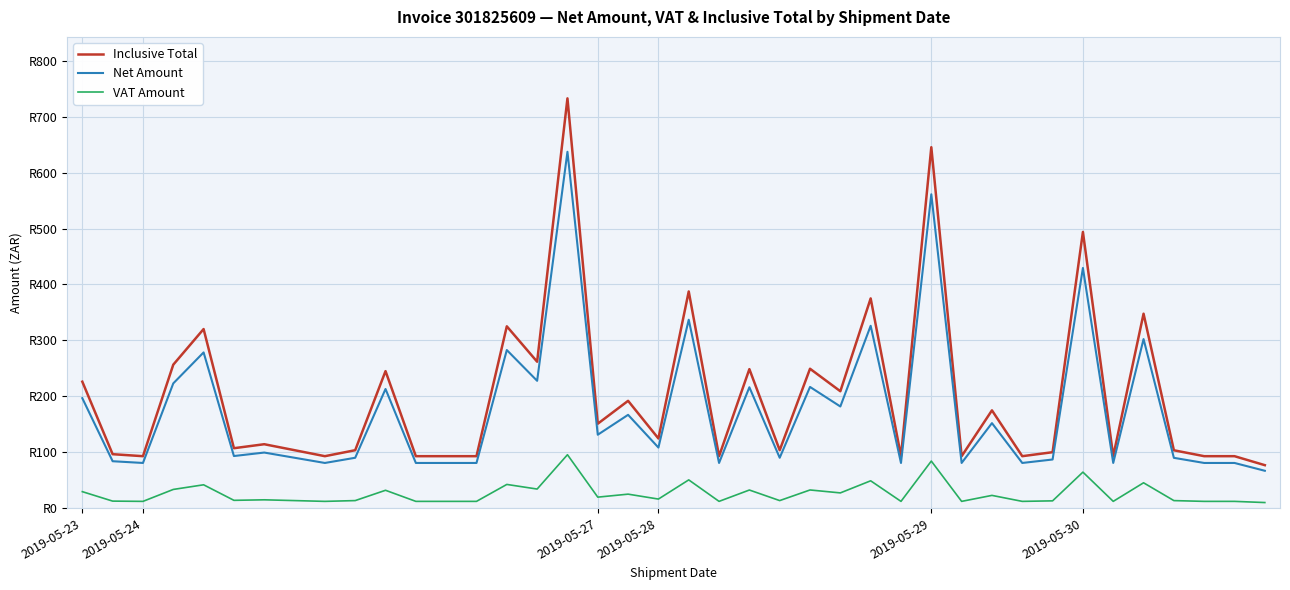

What are all the series names shown in the legend?

Inclusive Total, Net Amount, VAT Amount